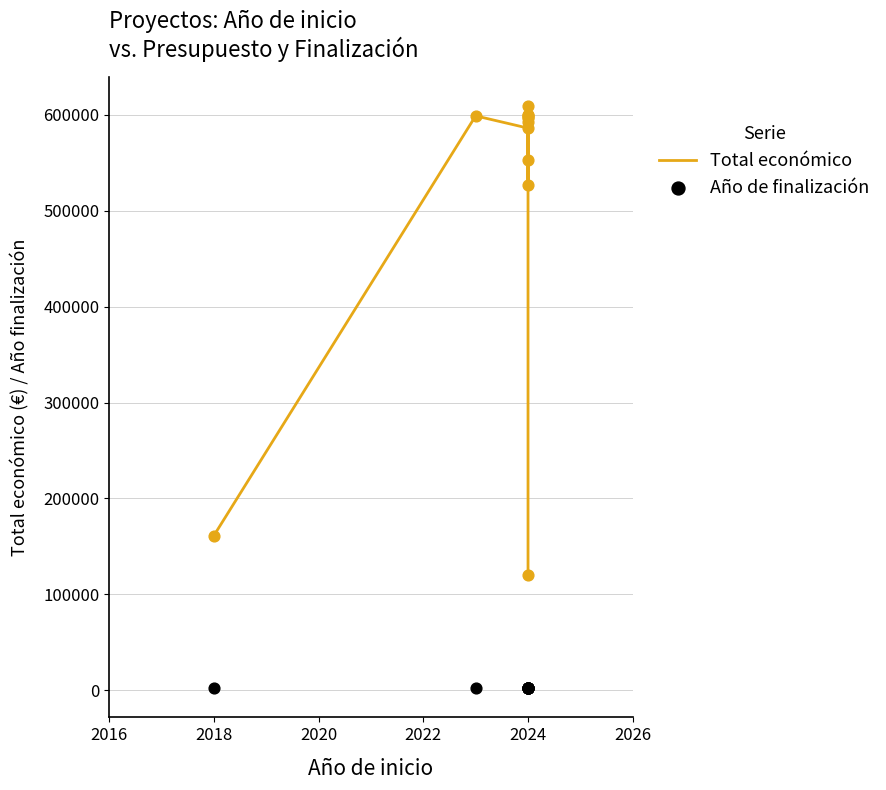

Which series has the largest Y range (max minus min)?

Total económico